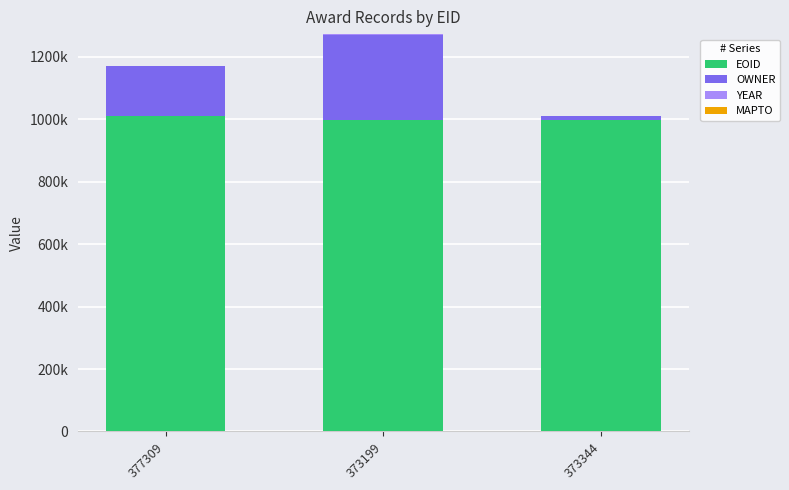

At which category is the sum across all series the highest?

373199